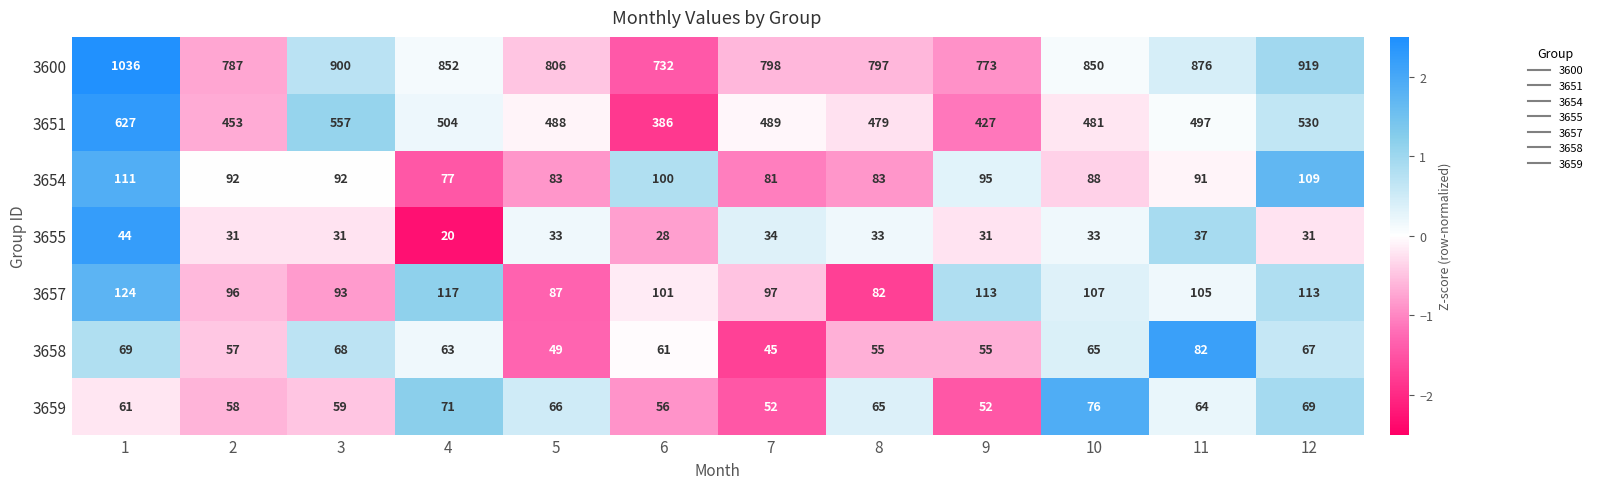

True or false: 3651 has a value of 664 at 5.

False